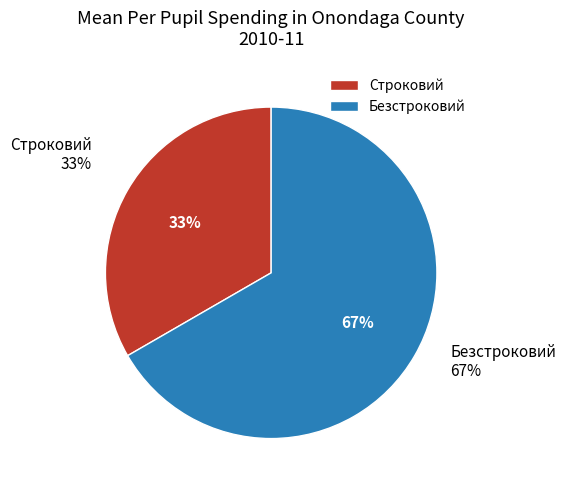

Between Безстроковий and Строковий, which is larger?

Безстроковий